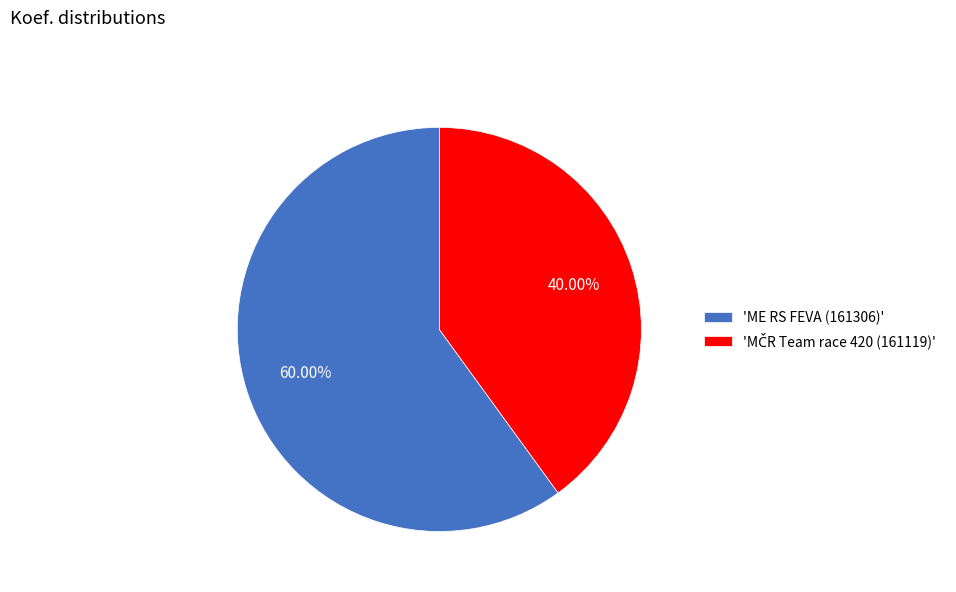

Does 'ME RS FEVA (161306)' account for over 50% of the chart?

Yes